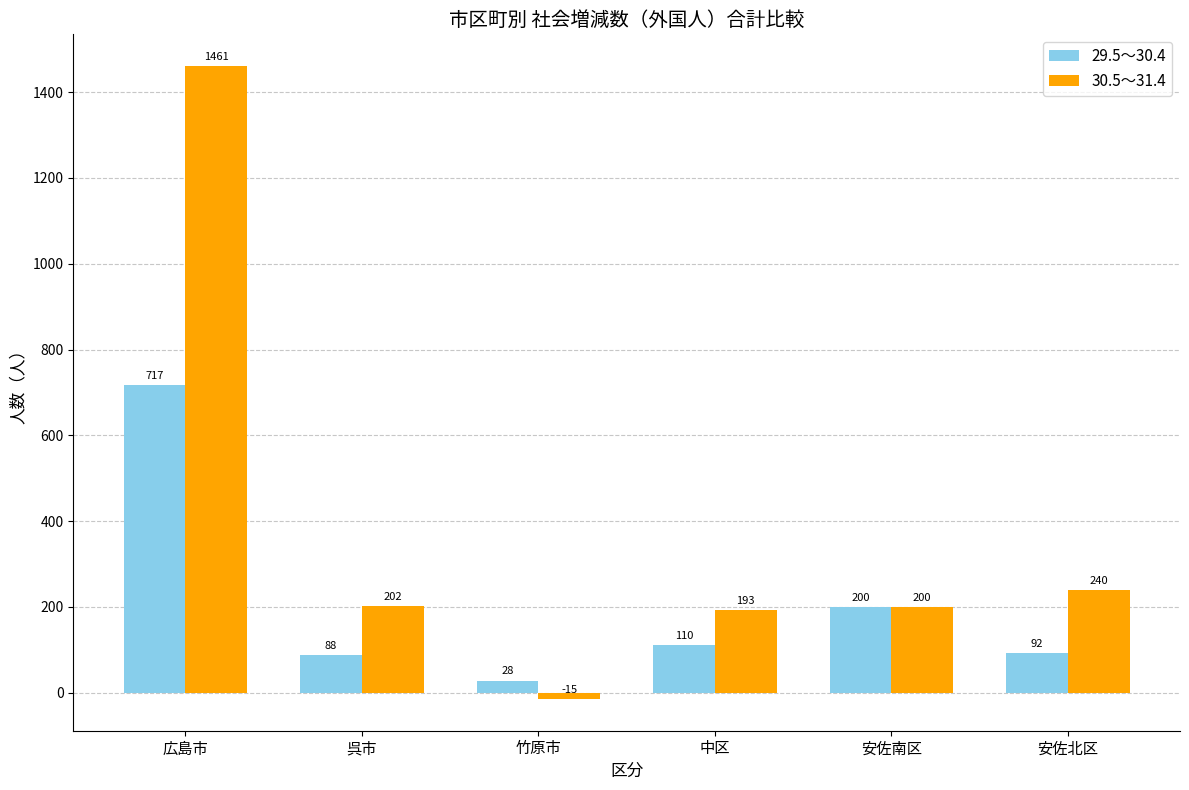

How many bars are there in each group?

2